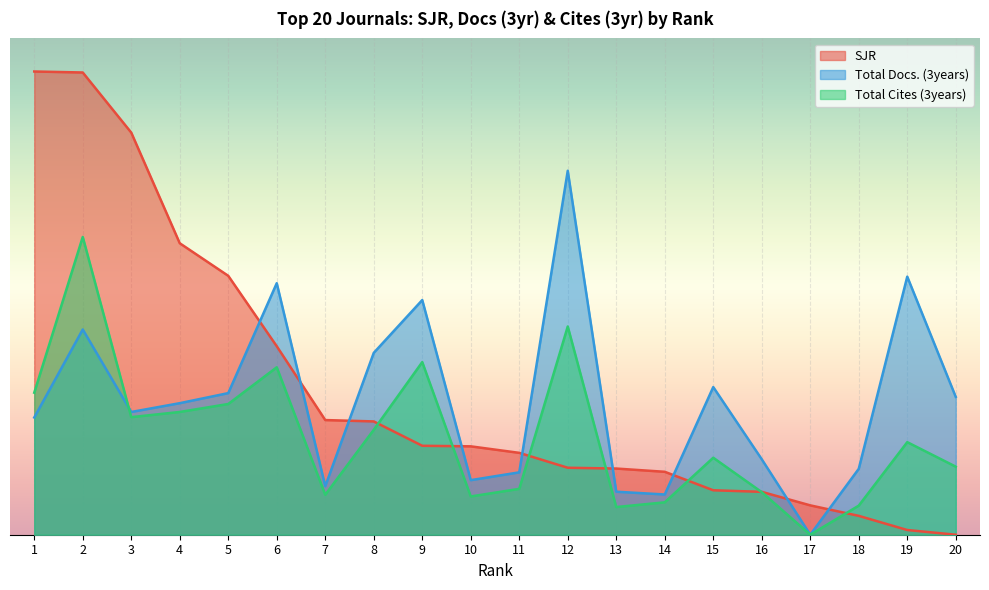

How many distinct data groups are displayed?

3